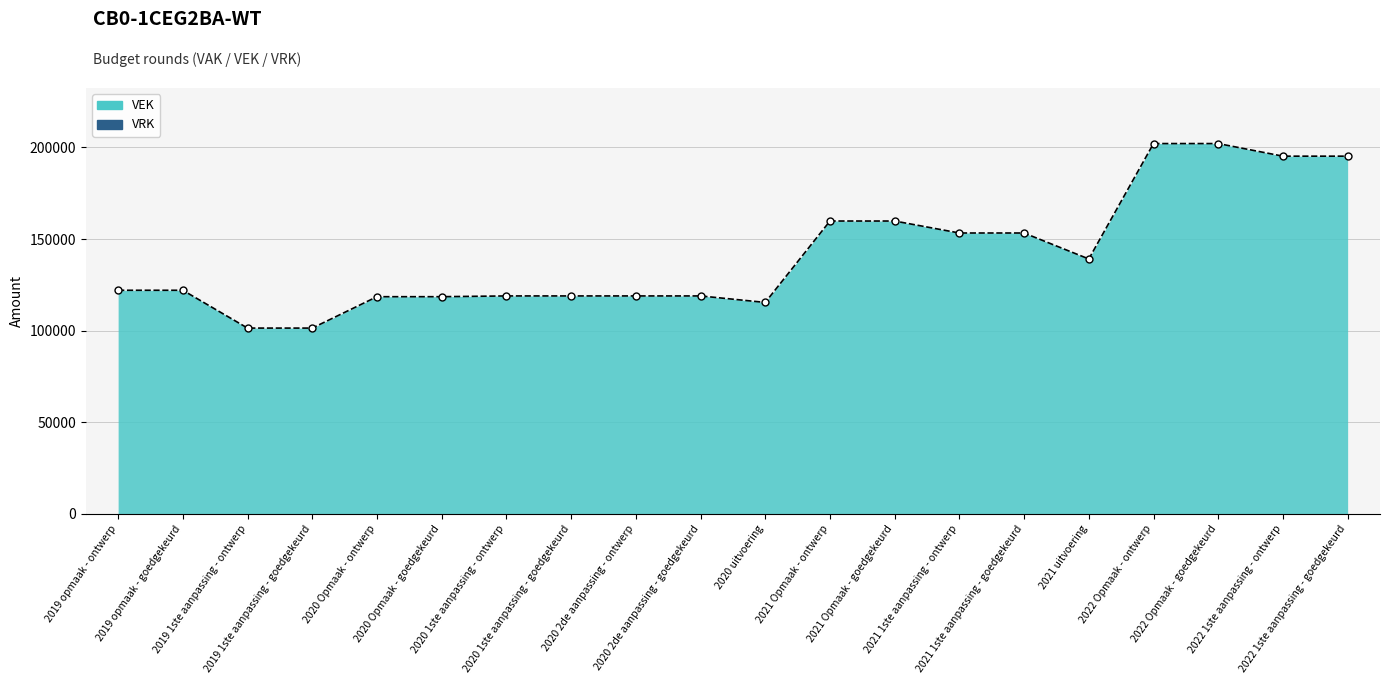

How many categories are shown in the chart?

20